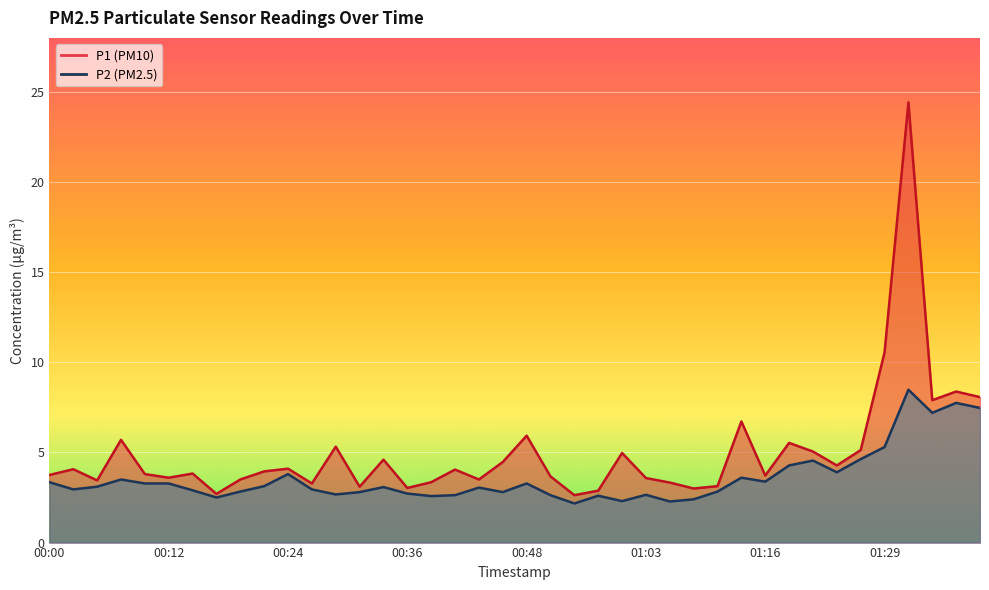

How many data points in P2 are above 3?

21